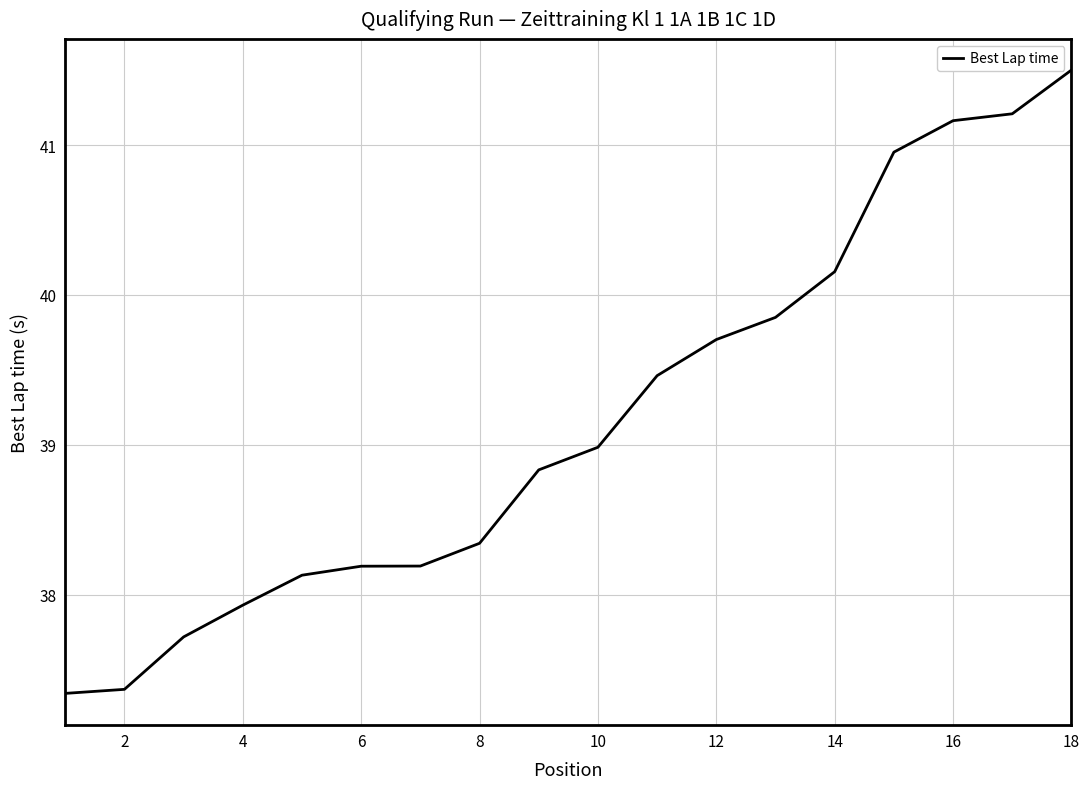

What is the sum of all values?

705.0